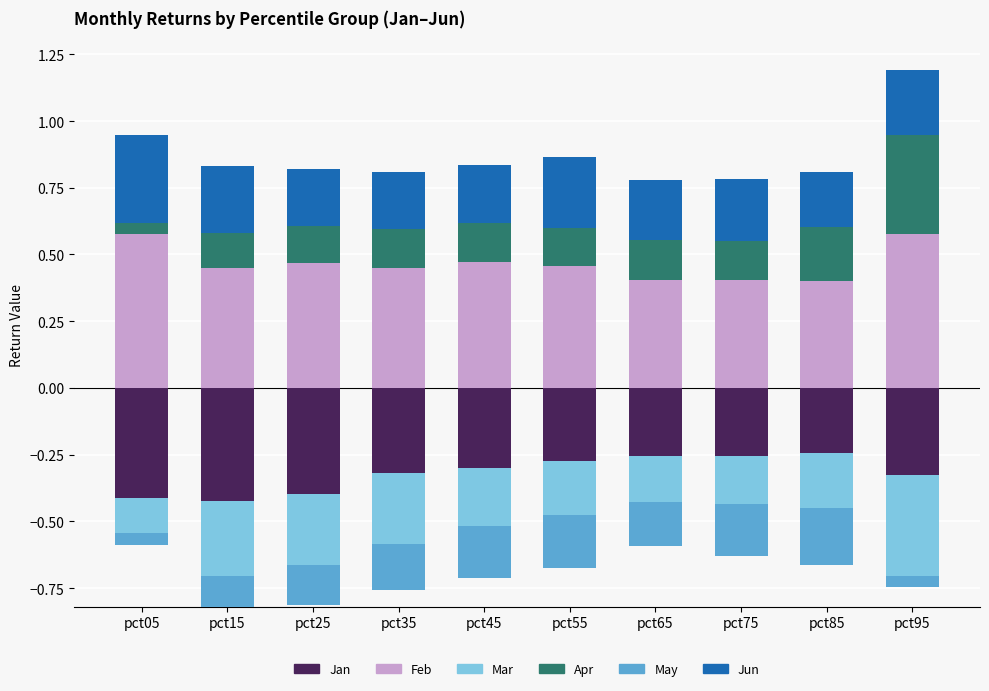

Which series has the largest total across all categories?

Feb